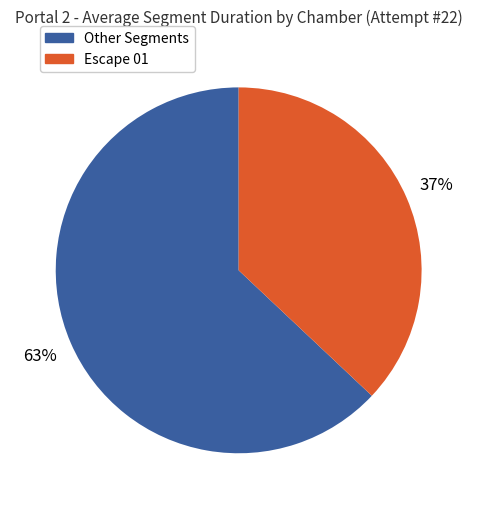

Is there any slice that represents more than half of the pie?

Yes